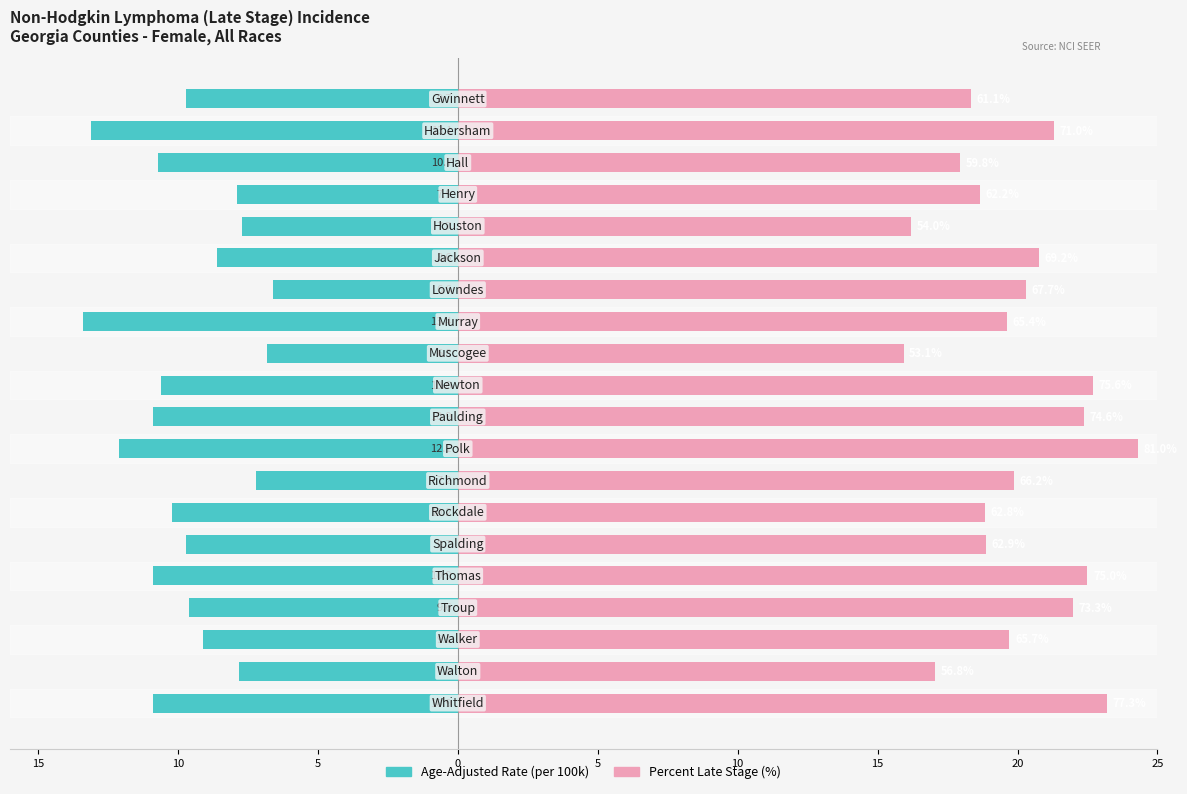

How many groups of bars are there?

20